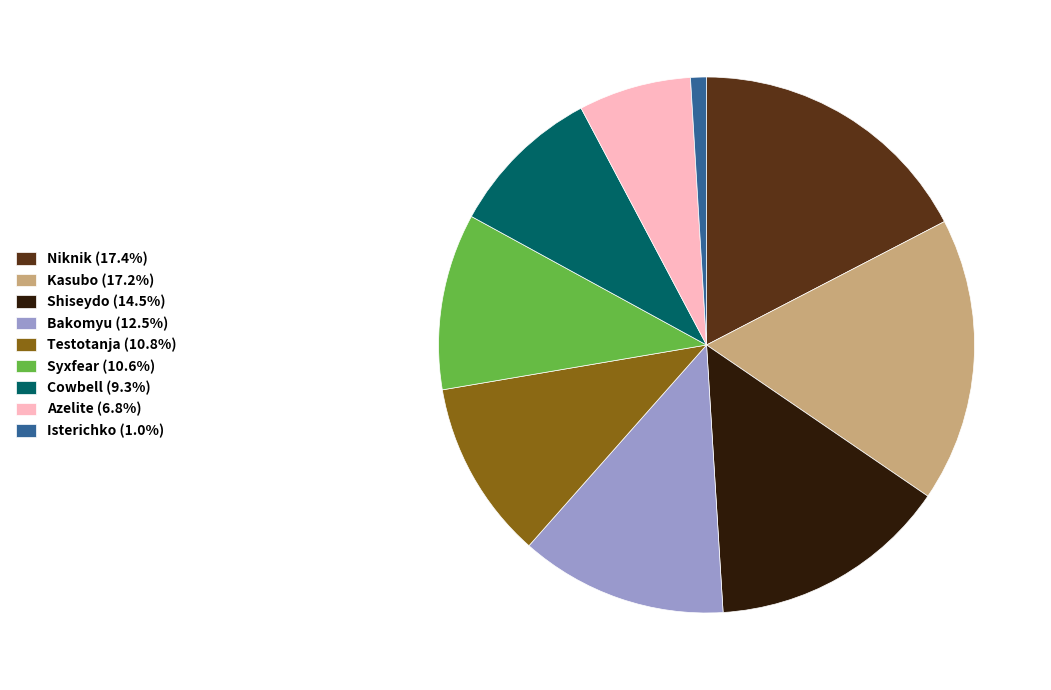

Does any single category account for the majority?

No